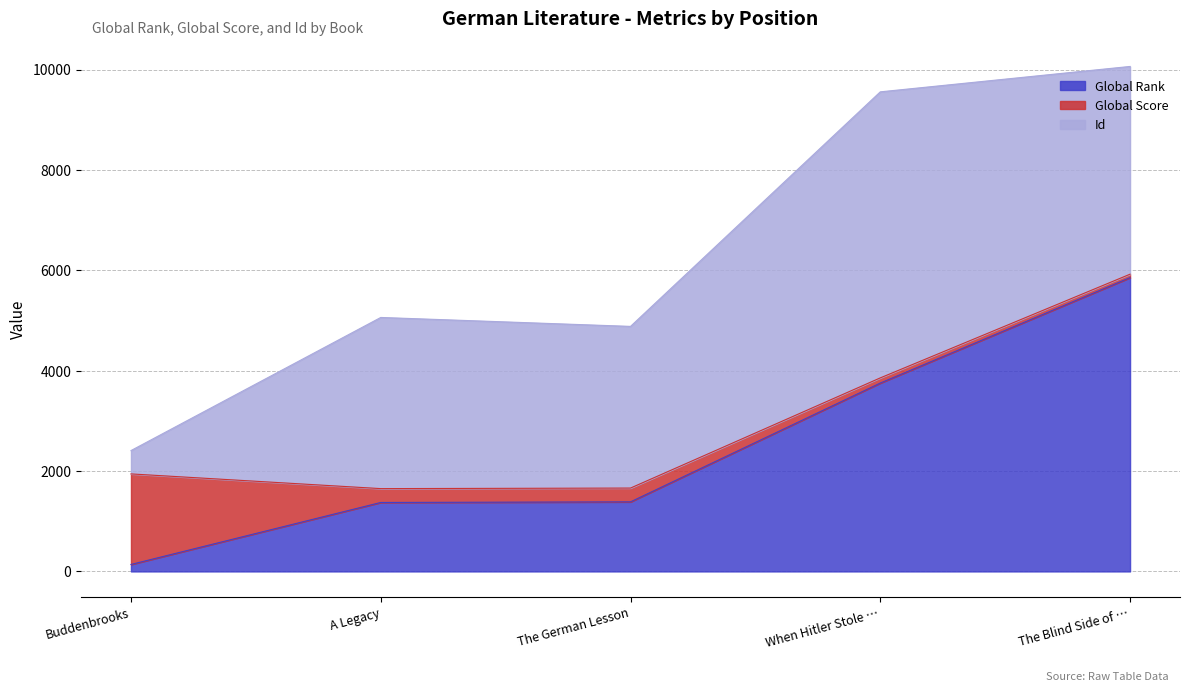

Reading right to left, transcribe all the data shown in this chart.

Global Rank: The Blind Side of the Heart=5854	When Hitler Stole Pink Rabbit=3753	The German Lesson=1386	A Legacy=1374	Buddenbrooks=139
Global Score: The Blind Side of the Heart=68	When Hitler Stole Pink Rabbit=103	The German Lesson=275	A Legacy=276	Buddenbrooks=1804
Id: The Blind Side of the Heart=4139	When Hitler Stole Pink Rabbit=5699	The German Lesson=3221	A Legacy=3410	Buddenbrooks=465